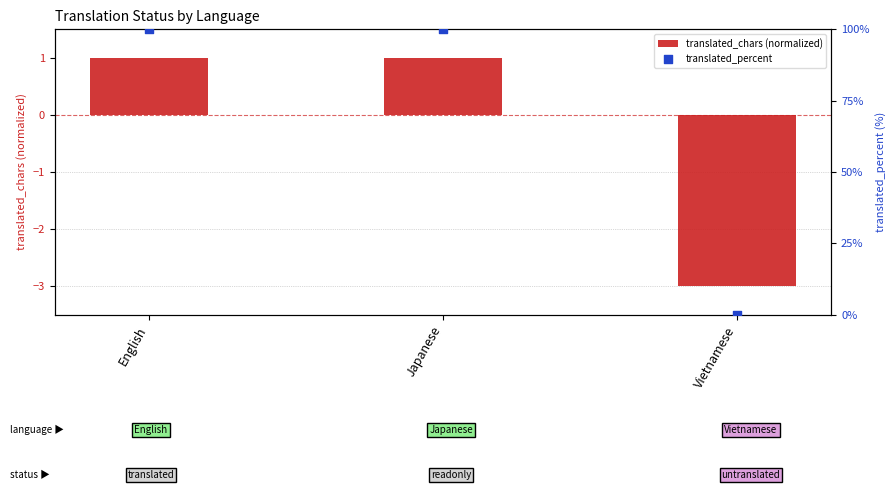

At which category is the sum across all series the highest?

English